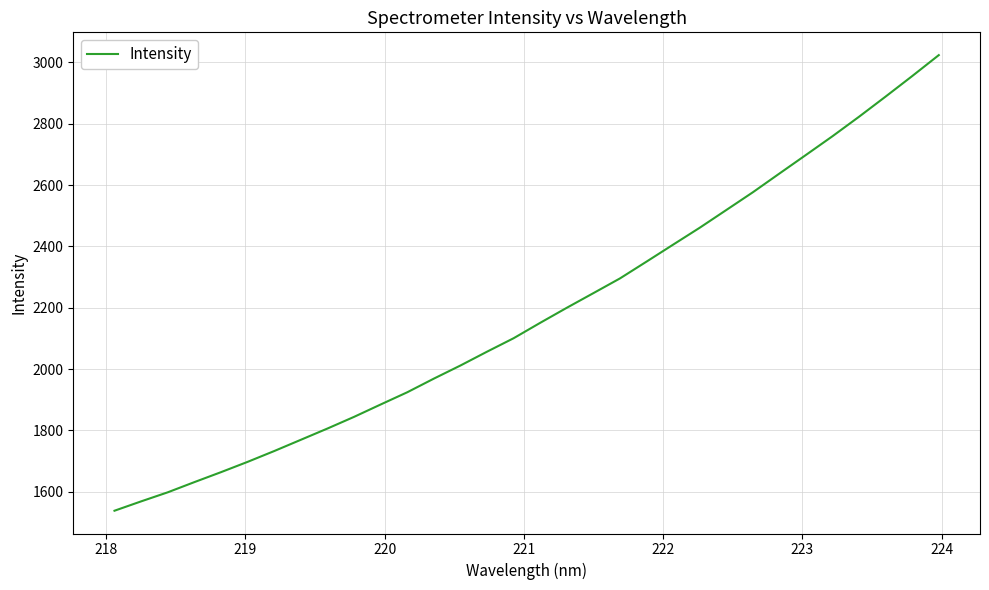

What is the greatest value displayed?

3023.9